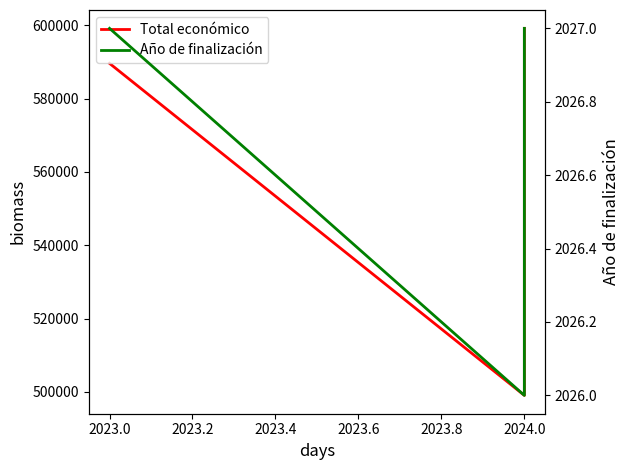

True or false: Total económico and Año de finalización intersect in this chart.

False